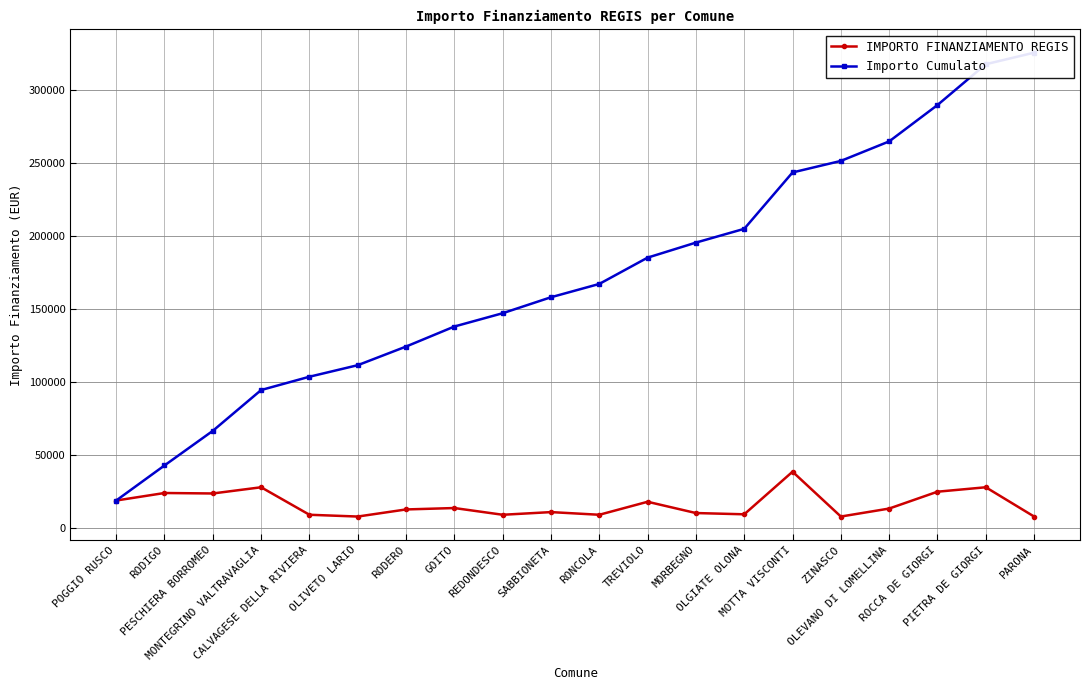

Is it true that Importo Cumulato equals 134415 at PARONA?

False